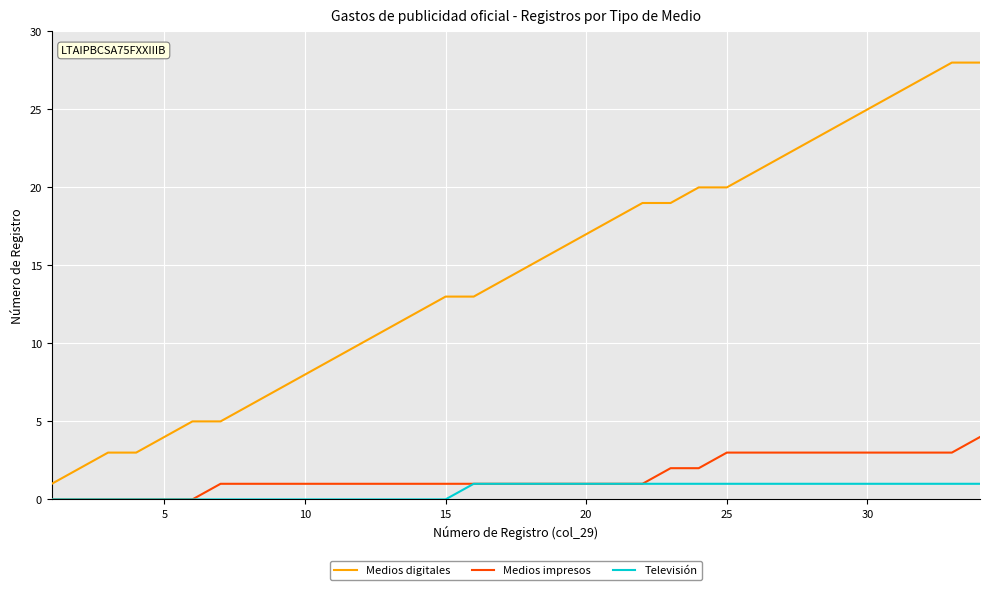

Rank the series by their maximum value, from lowest to highest.

Televisión, Medios impresos, Medios digitales